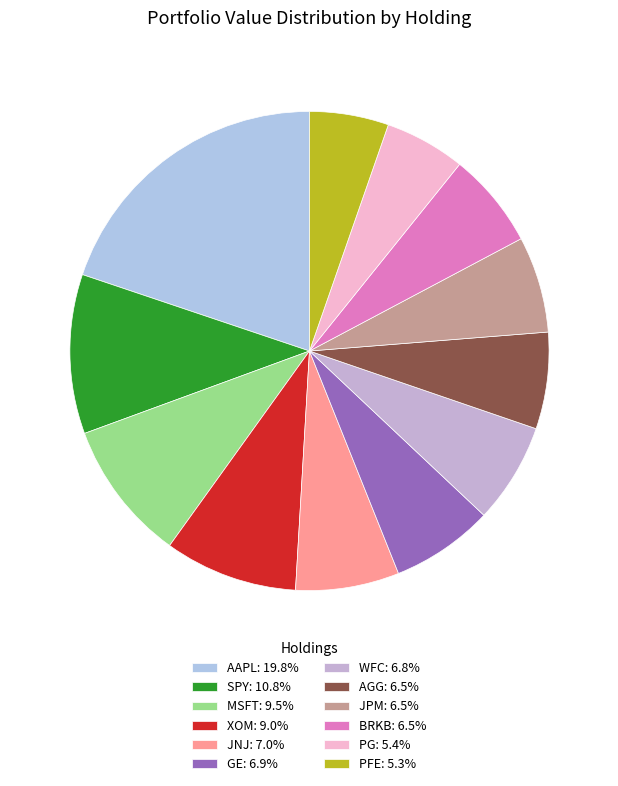

What is the change in value from AAPL to AGG?

-287048000